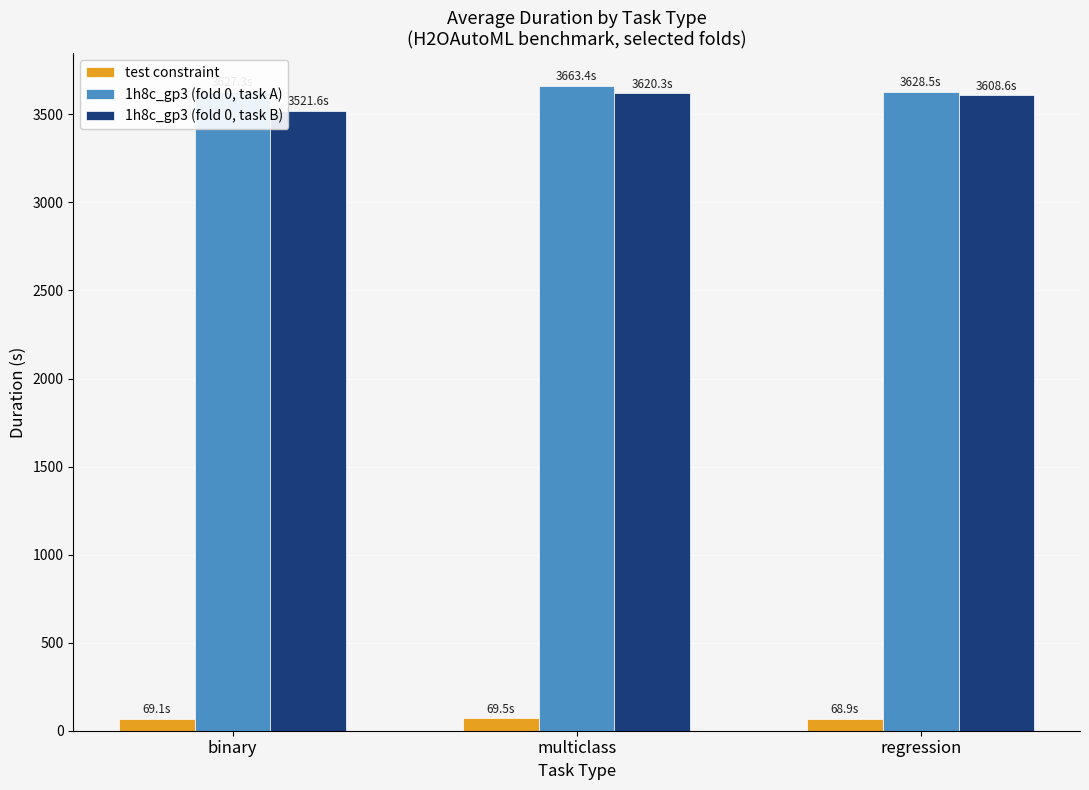

Reading left to right, list all the values displayed in this chart.

test constraint: 69.1	69.5	68.9
1h8c_gp3 (fold 0, task A): 3627.3	3663.4	3628.5
1h8c_gp3 (fold 0, task B): 3521.6	3620.3	3608.6